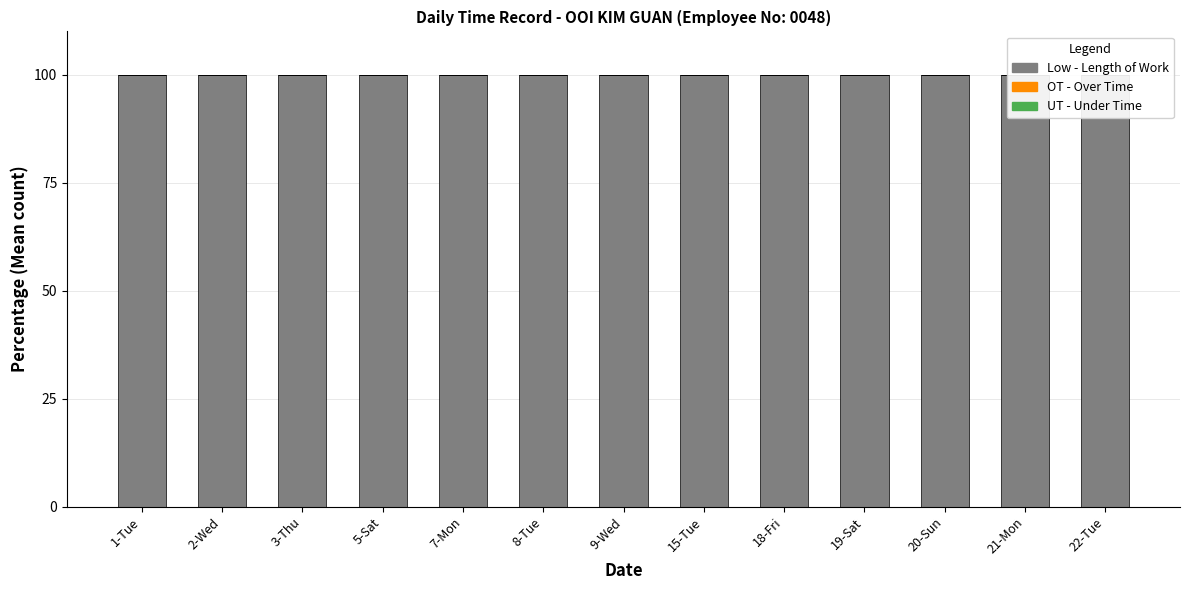

What is the label of the 11th bar from the left?

20-Sun